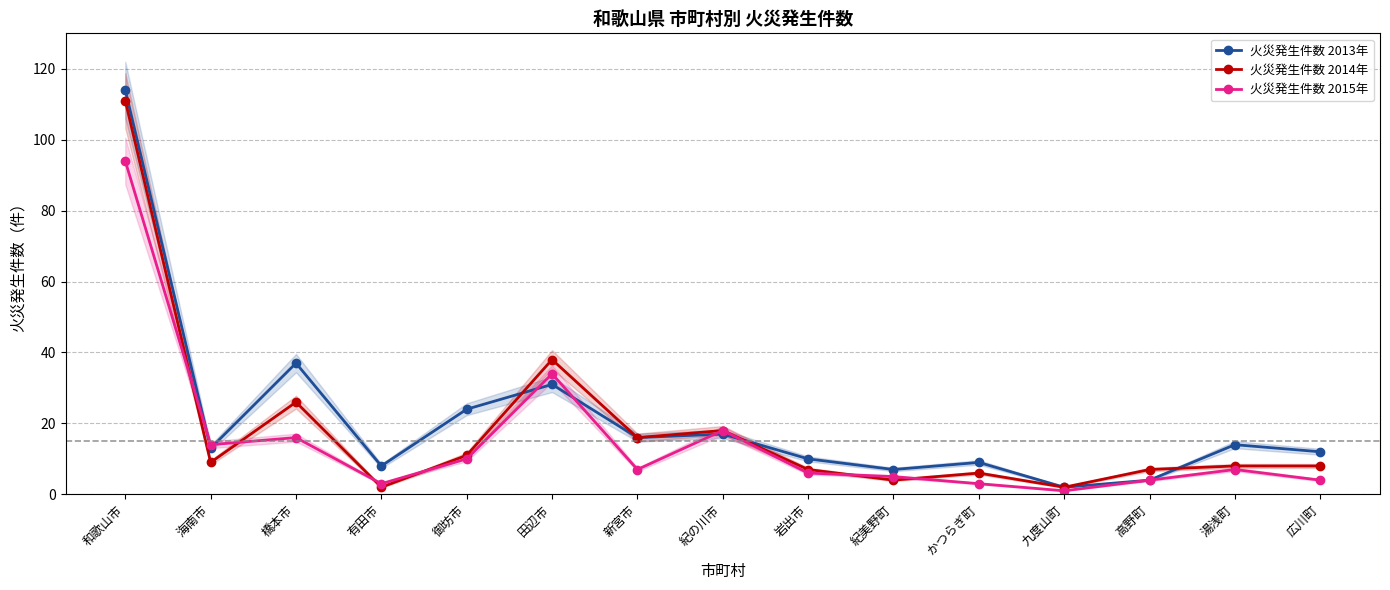

Reading left to right, list all the values displayed in this chart.

火災発生件数 2013年: 114	13	37	8	24	31	16	17	10	7	9	2	4	14	12
火災発生件数 2014年: 111	9	26	2	11	38	16	18	7	4	6	2	7	8	8
火災発生件数 2015年: 94	14	16	3	10	34	7	18	6	5	3	1	4	7	4